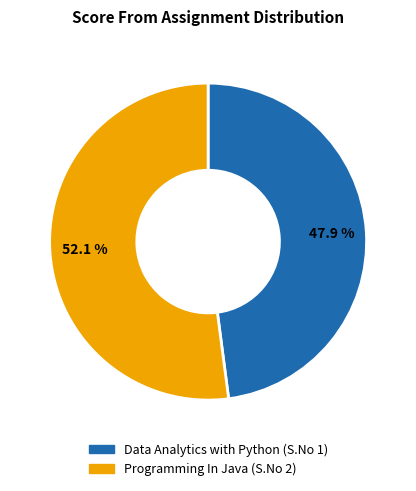

Between Programming In Java (S.No 2) and Data Analytics with Python (S.No 1), which is larger?

Programming In Java (S.No 2)